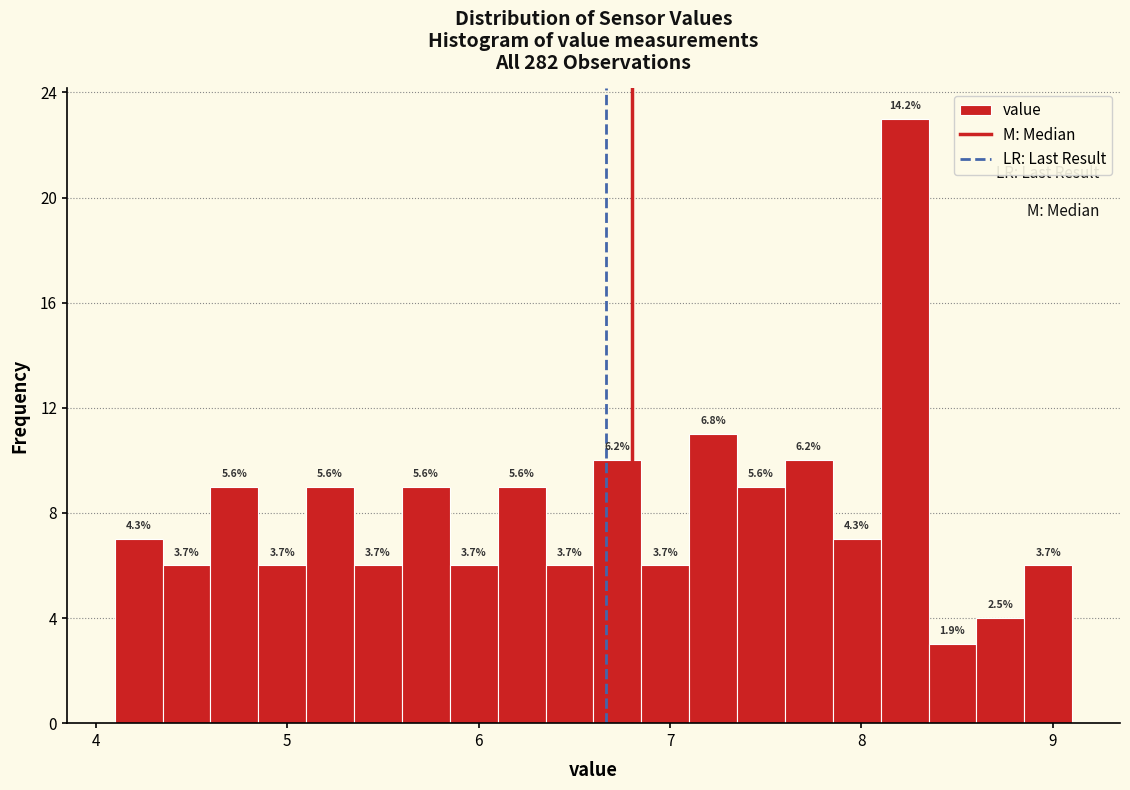

Around what value on the x-axis is the tallest bar? Give the approximate position of its centre, as read against the axis.

8.2